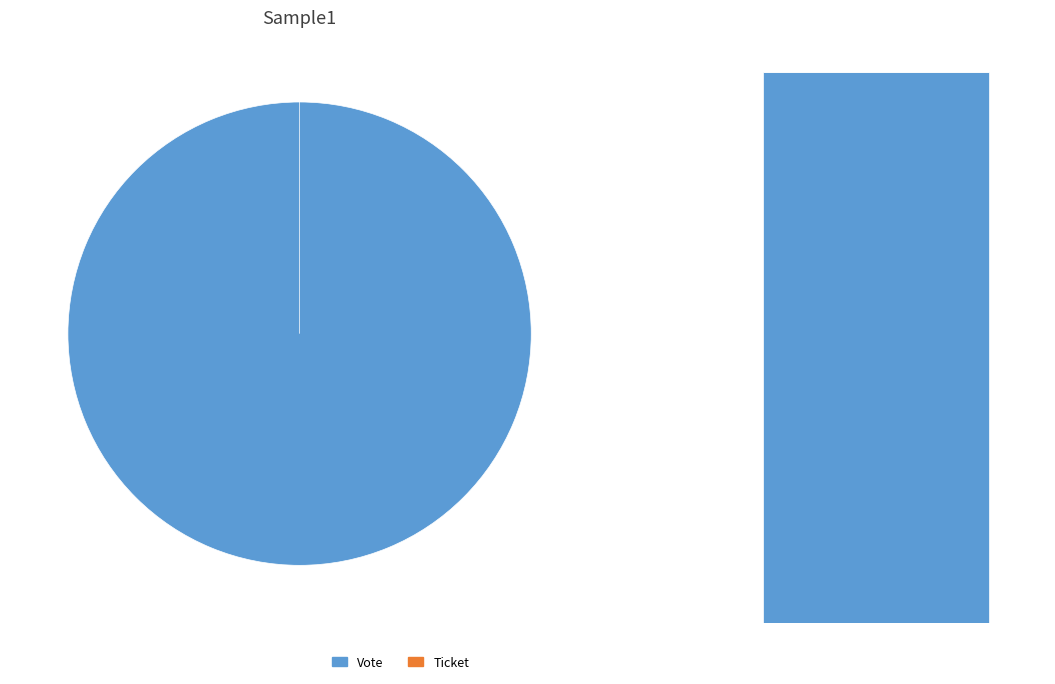

Is there any slice that represents more than half of the pie?

Yes